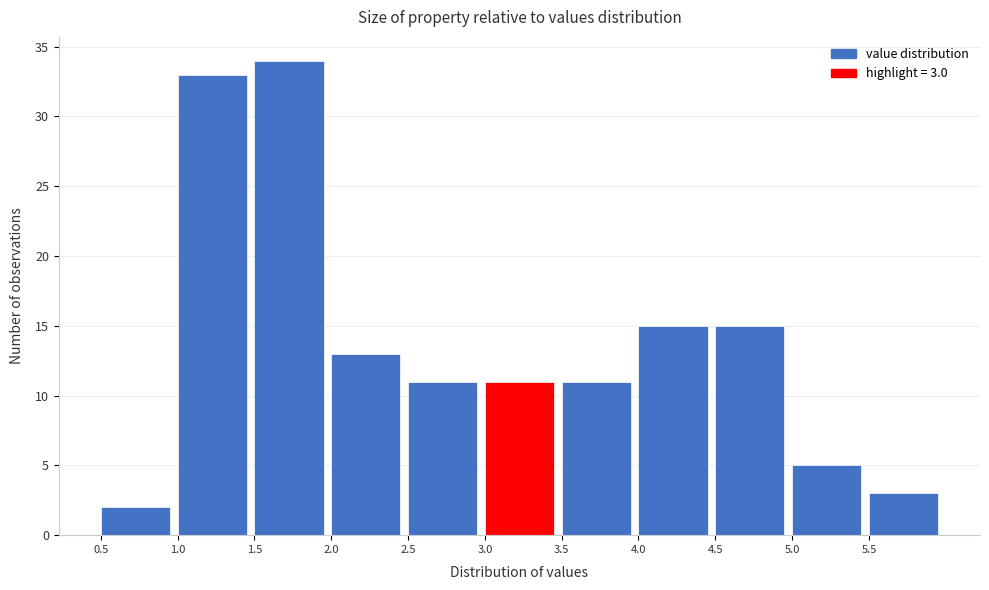

Which range on the x-axis has the tallest bar?

1.5 to 2.0